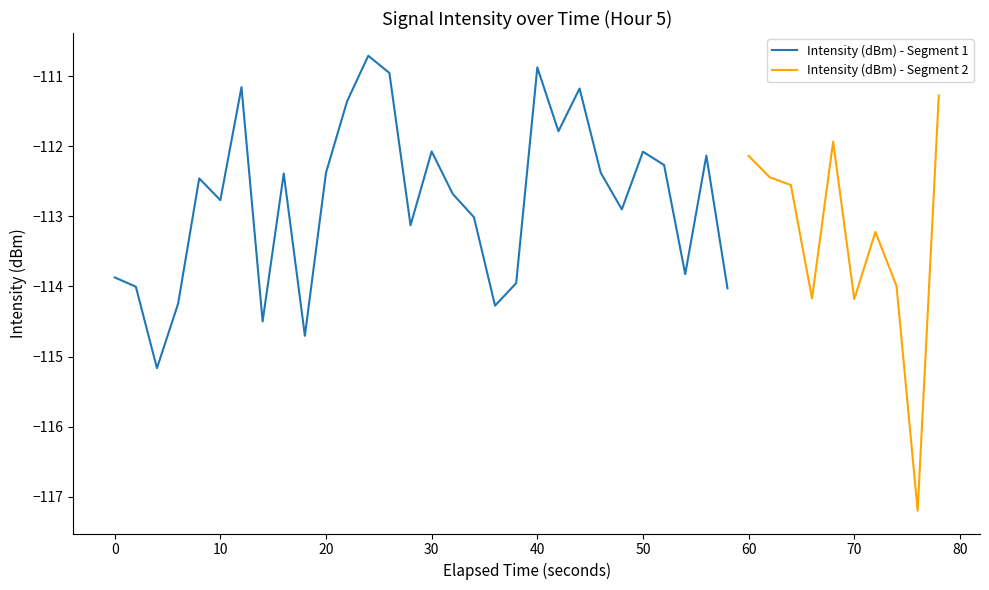

How many values exceed -112?

9